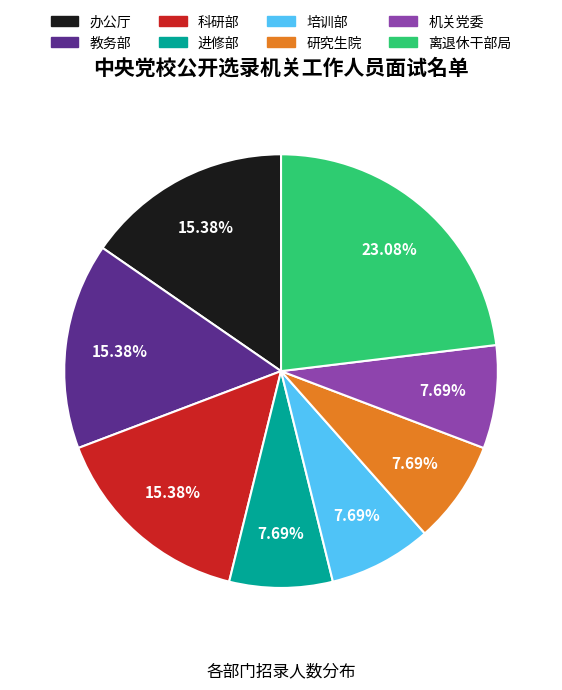

To the nearest percent, what portion does 培训部 represent?

8%